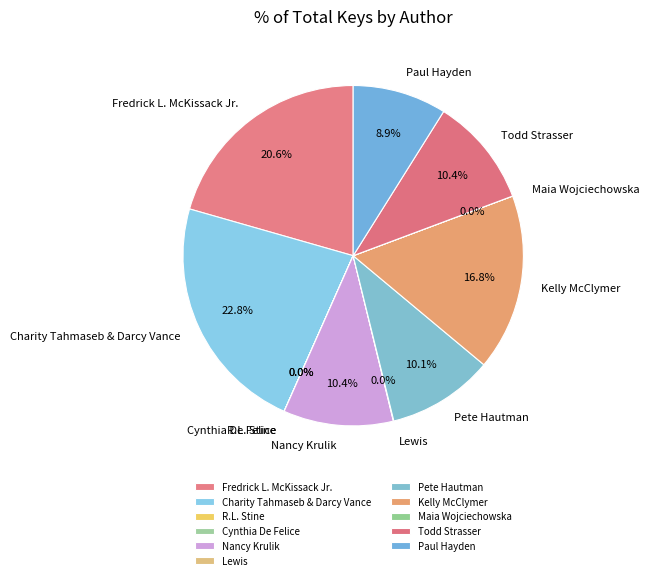

Does Nancy Krulik account for over 50% of the chart?

No